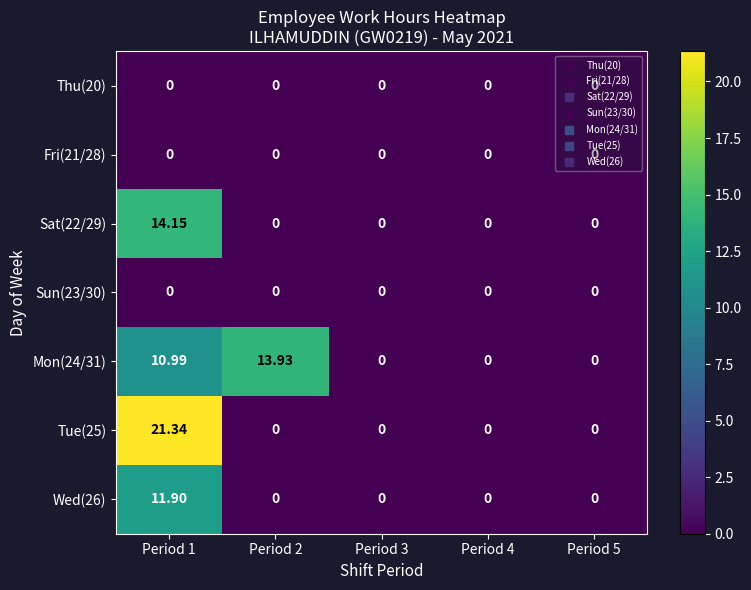

Reading left to right, transcribe all the data shown in this chart.

Thu(20): Period 1=0.0	Period 2=0.0	Period 3=0.0	Period 4=0.0	Period 5=0.0
Fri(21/28): Period 1=0.0	Period 2=0.0	Period 3=0.0	Period 4=0.0	Period 5=0.0
Sat(22/29): Period 1=14.2	Period 2=0.0	Period 3=0.0	Period 4=0.0	Period 5=0.0
Sun(23/30): Period 1=0.0	Period 2=0.0	Period 3=0.0	Period 4=0.0	Period 5=0.0
Mon(24/31): Period 1=11.0	Period 2=13.9	Period 3=0.0	Period 4=0.0	Period 5=0.0
Tue(25): Period 1=21.3	Period 2=0.0	Period 3=0.0	Period 4=0.0	Period 5=0.0
Wed(26): Period 1=11.9	Period 2=0.0	Period 3=0.0	Period 4=0.0	Period 5=0.0